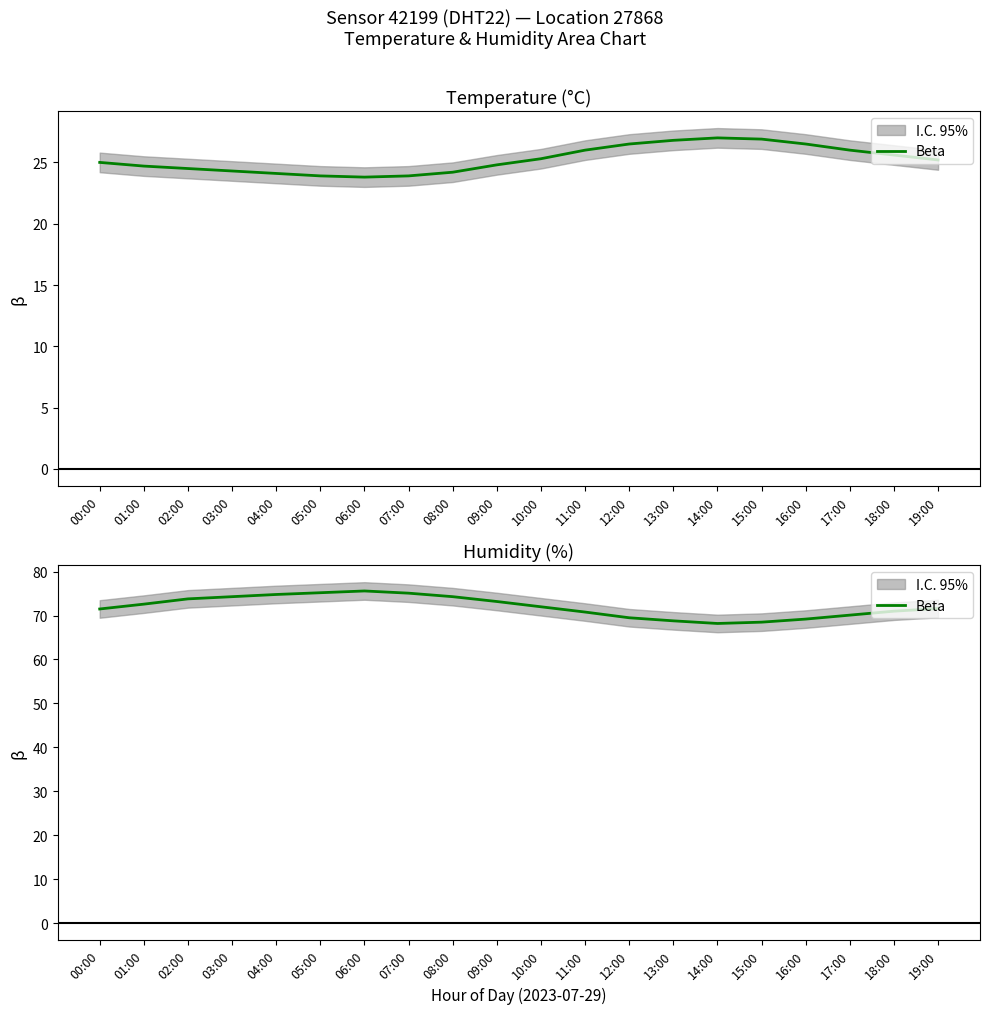

What value does the data have at 10:00?

72.0